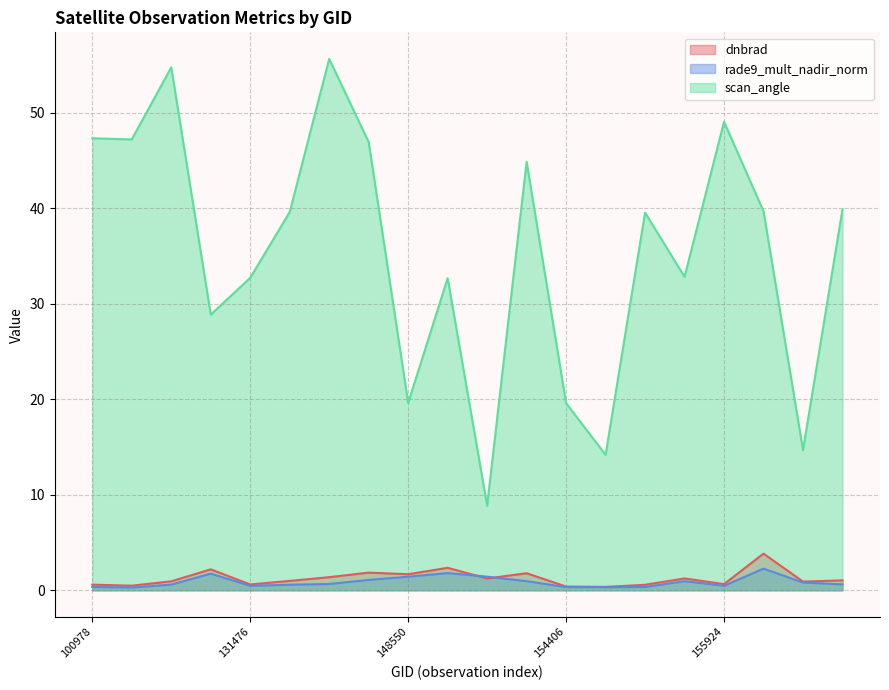

Is it true that scan_angle equals 76.2 at 114253?

False